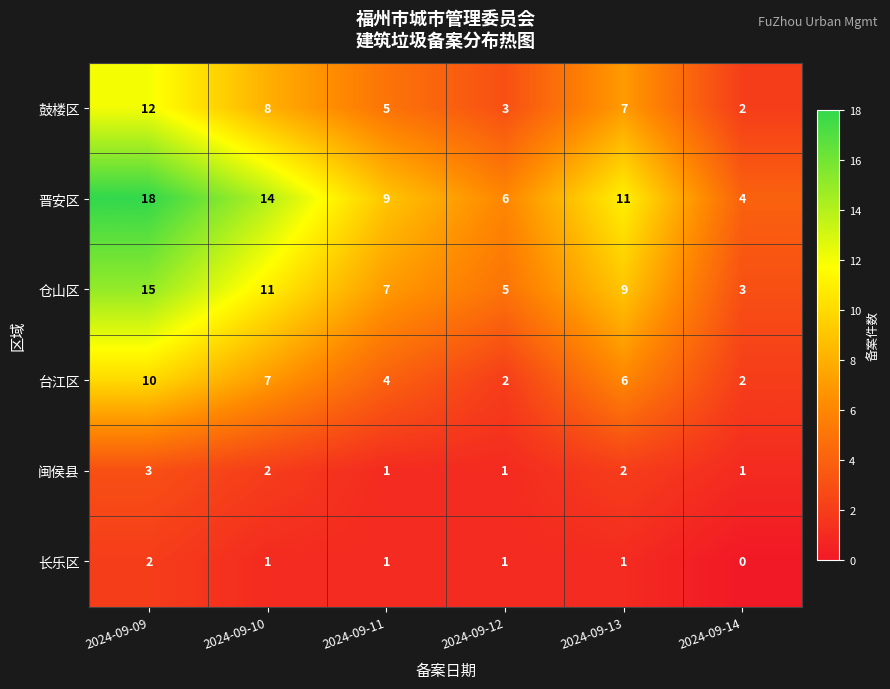

Count the 晋安区 values in the range 6 to 14.

4